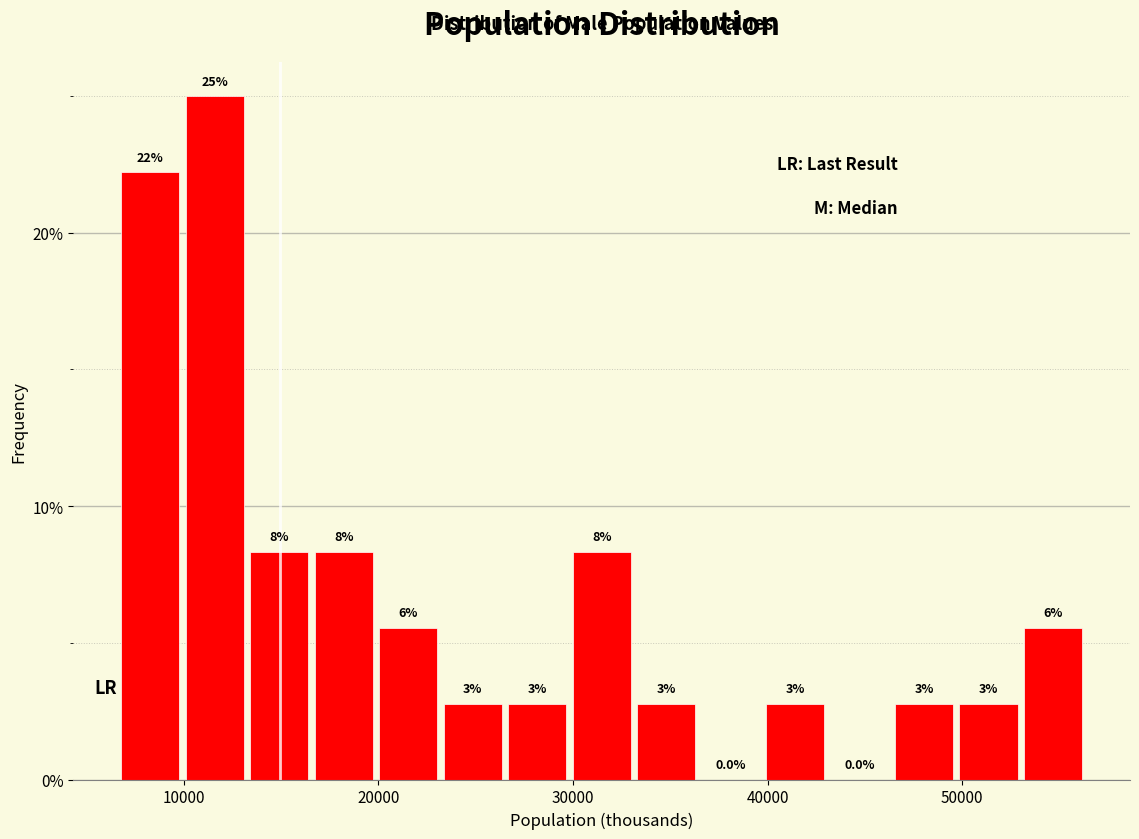

Around what value on the x-axis is the tallest bar? Give the approximate position of its centre, as read against the axis.

12000